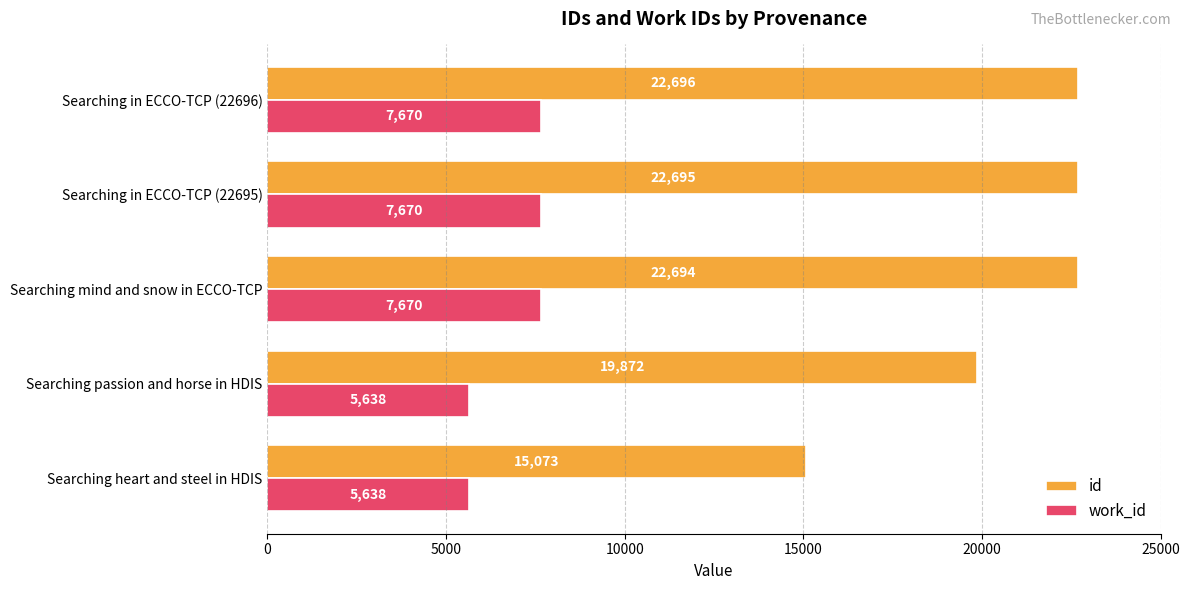

At which category is the sum across all series the highest?

Searching in ECCO-TCP (22696)